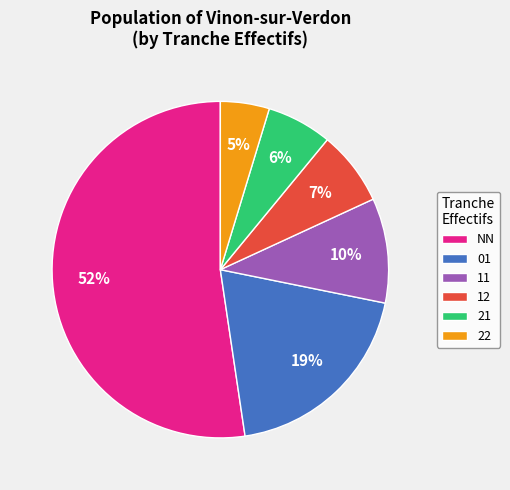

True or false: 22 accounts for 19% of the total.

False